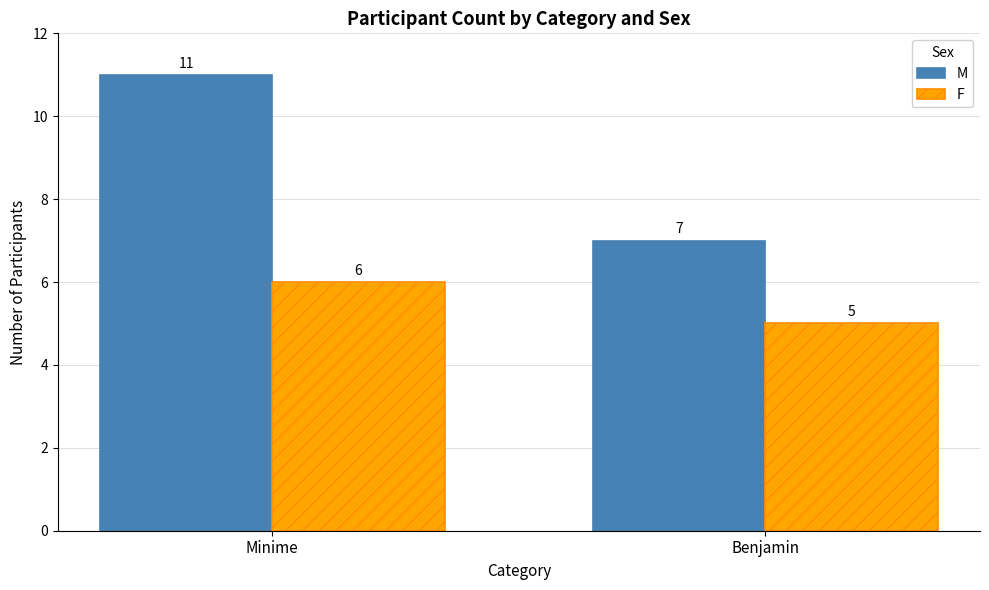

Is the value of M at Minime greater than the value of F at Benjamin?

Yes